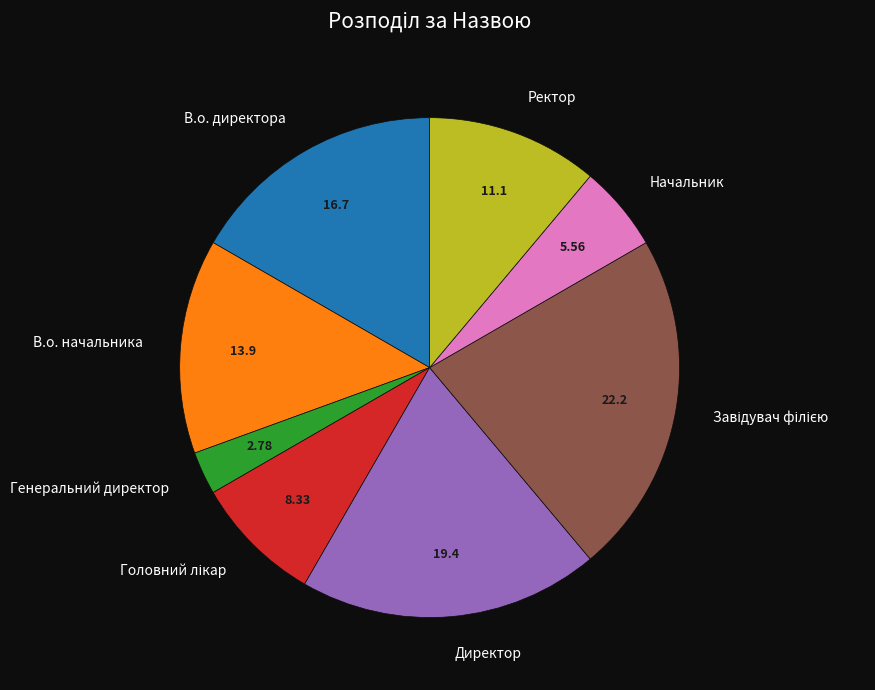

Is Начальник the majority of the pie?

No